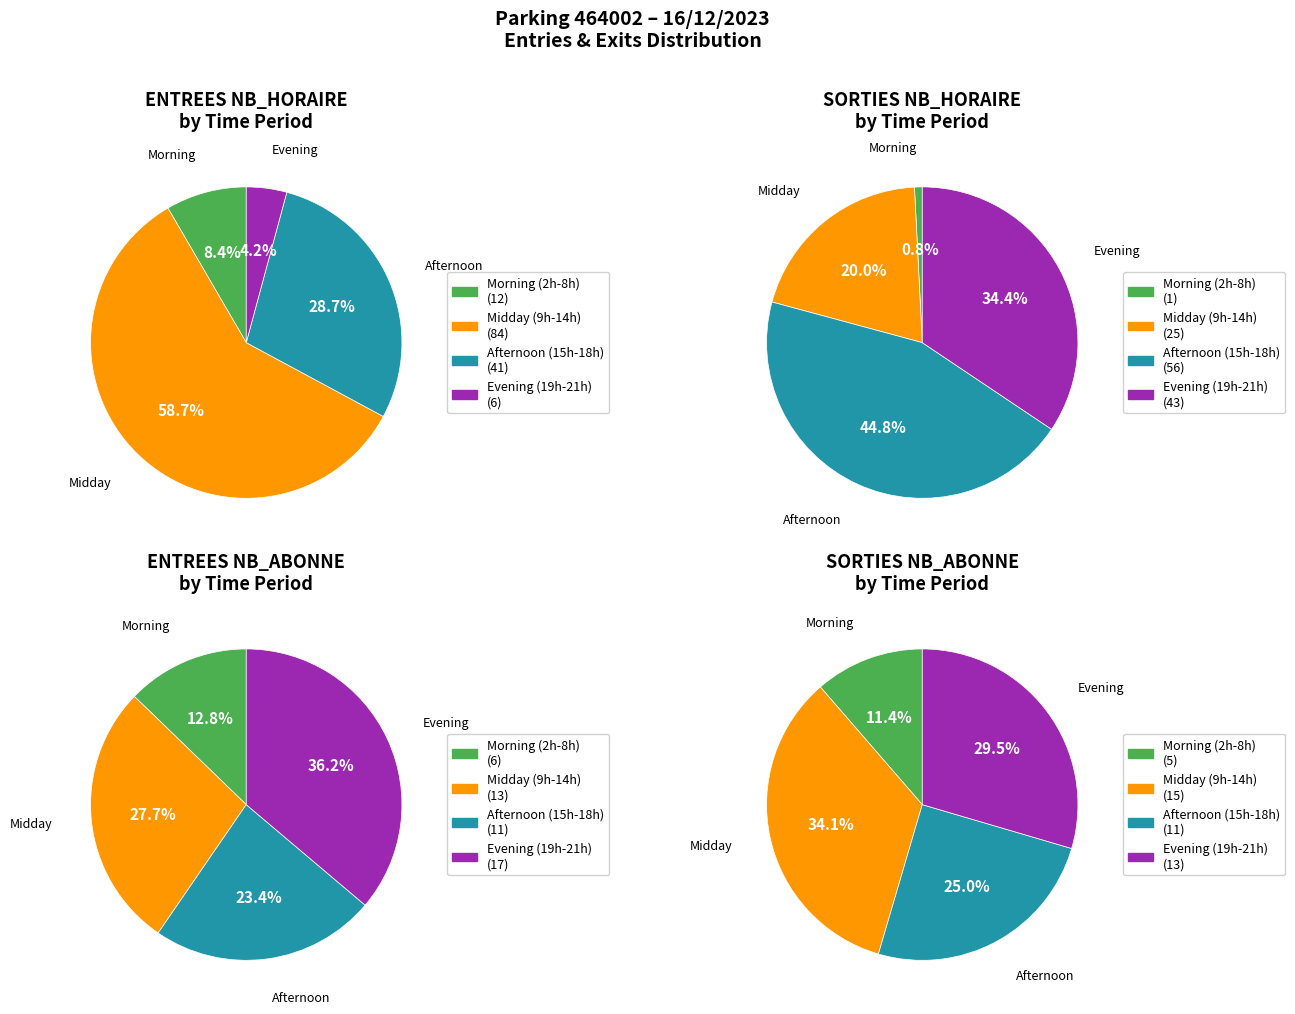

Does 10 represent more than half of the total?

No